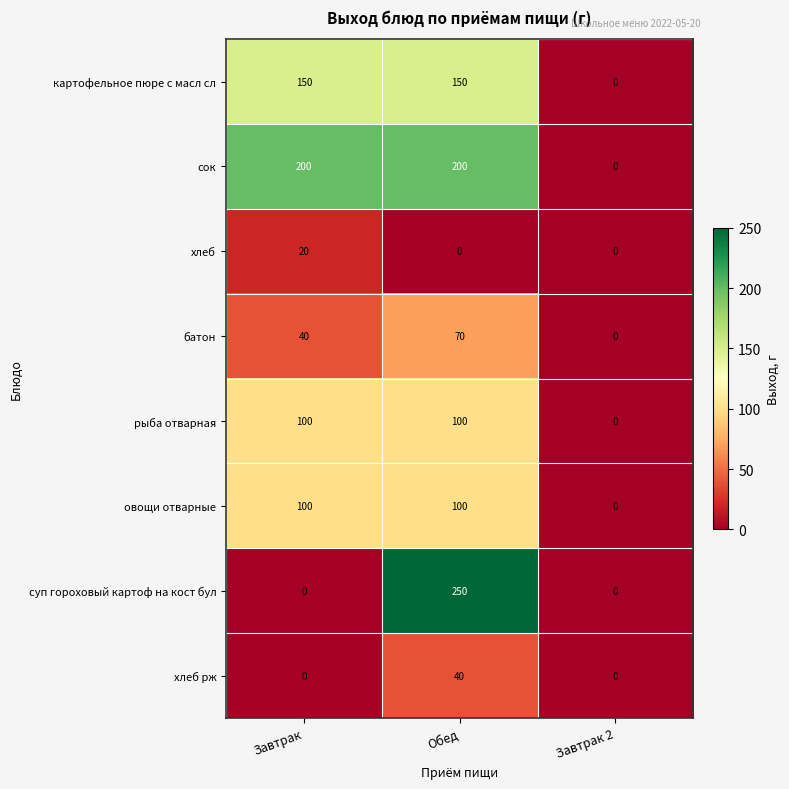

Reading left to right, what are all the values shown in this chart?

картофельное пюре с масл сл: Завтрак=150	Обед=150	Завтрак 2=0
сок: Завтрак=200	Обед=200	Завтрак 2=0
хлеб: Завтрак=20	Обед=0	Завтрак 2=0
батон: Завтрак=40	Обед=70	Завтрак 2=0
рыба отварная: Завтрак=100	Обед=100	Завтрак 2=0
овощи отварные: Завтрак=100	Обед=100	Завтрак 2=0
суп гороховый картоф на кост бул: Завтрак=0	Обед=250	Завтрак 2=0
хлеб рж: Завтрак=0	Обед=40	Завтрак 2=0